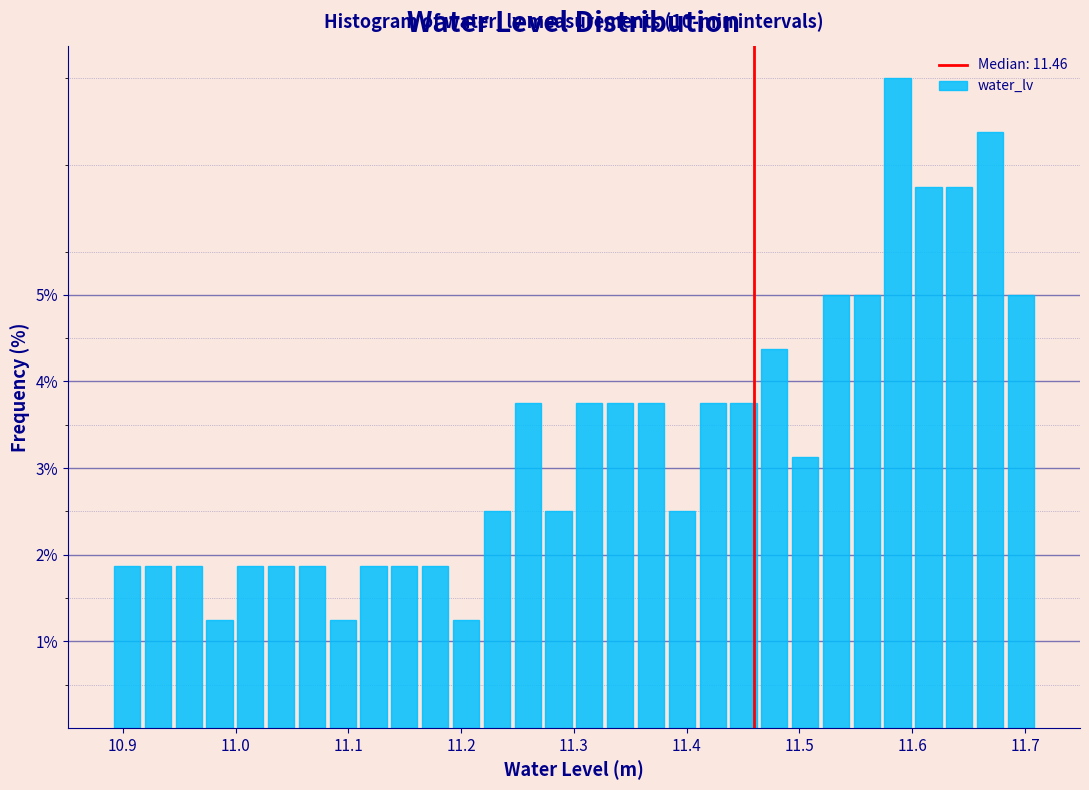

Around what value on the x-axis is the tallest bar? Give the approximate position of its centre, as read against the axis.

11.59